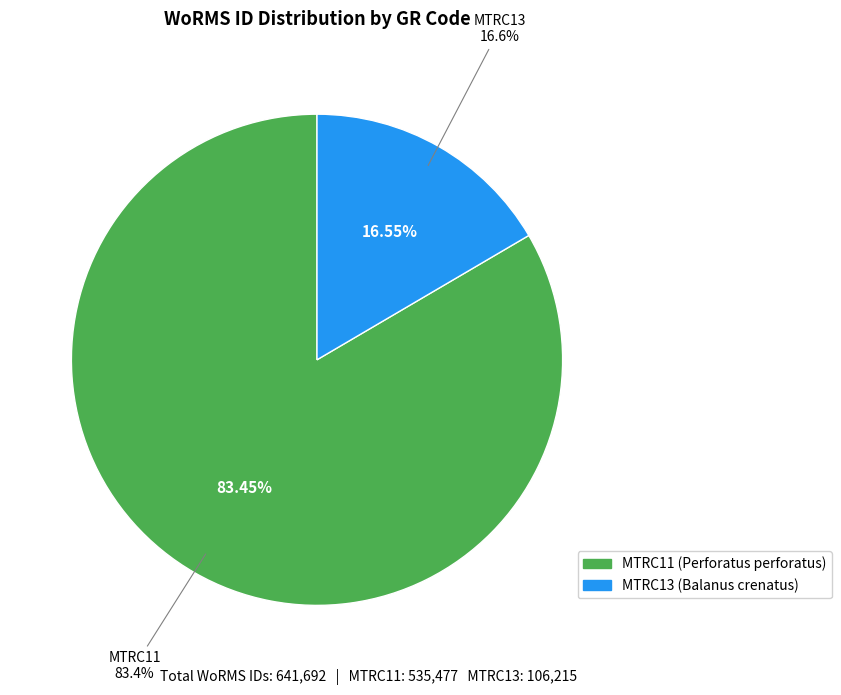

Count the number of slices in the pie.

2